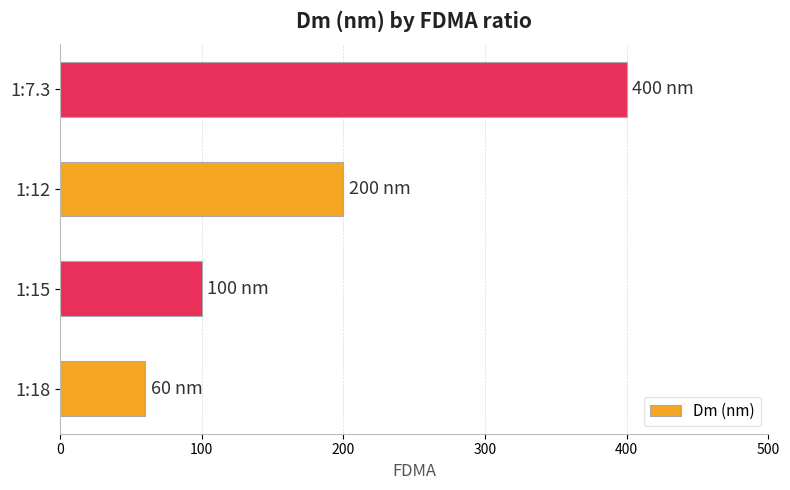

Reading top to bottom, what are all the values shown in this chart?

400	200	100	60